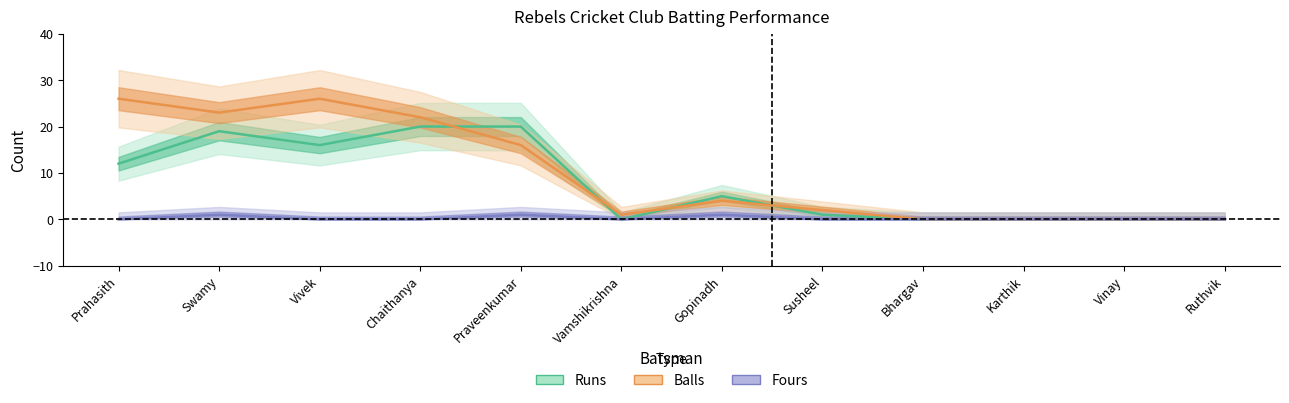

Which series has the widest spread of values?

Balls